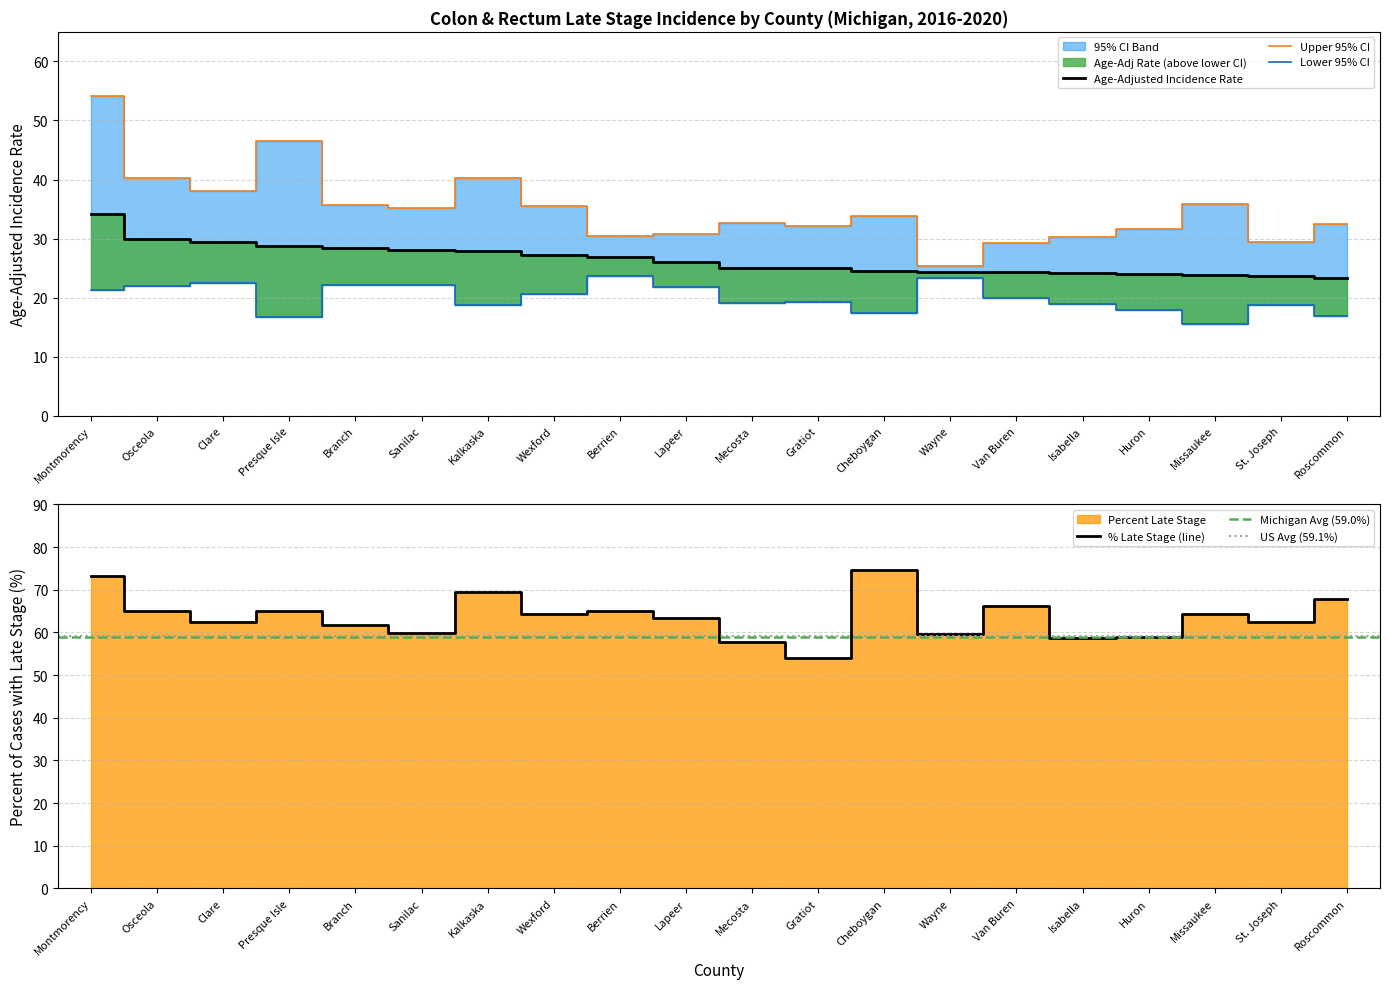

True or false: Lower 95% CI and Upper 95% CI cross at least once.

False